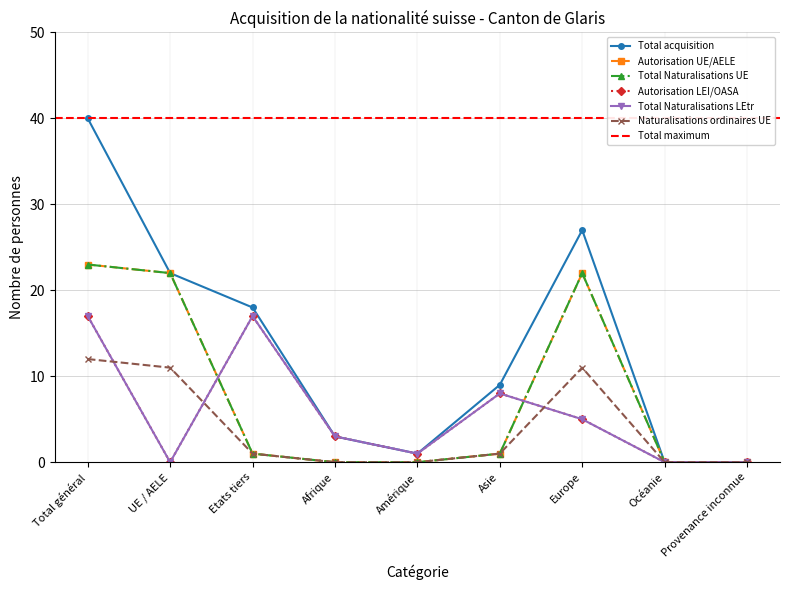

Read the Total Naturalisations UE value at Etats tiers.

1